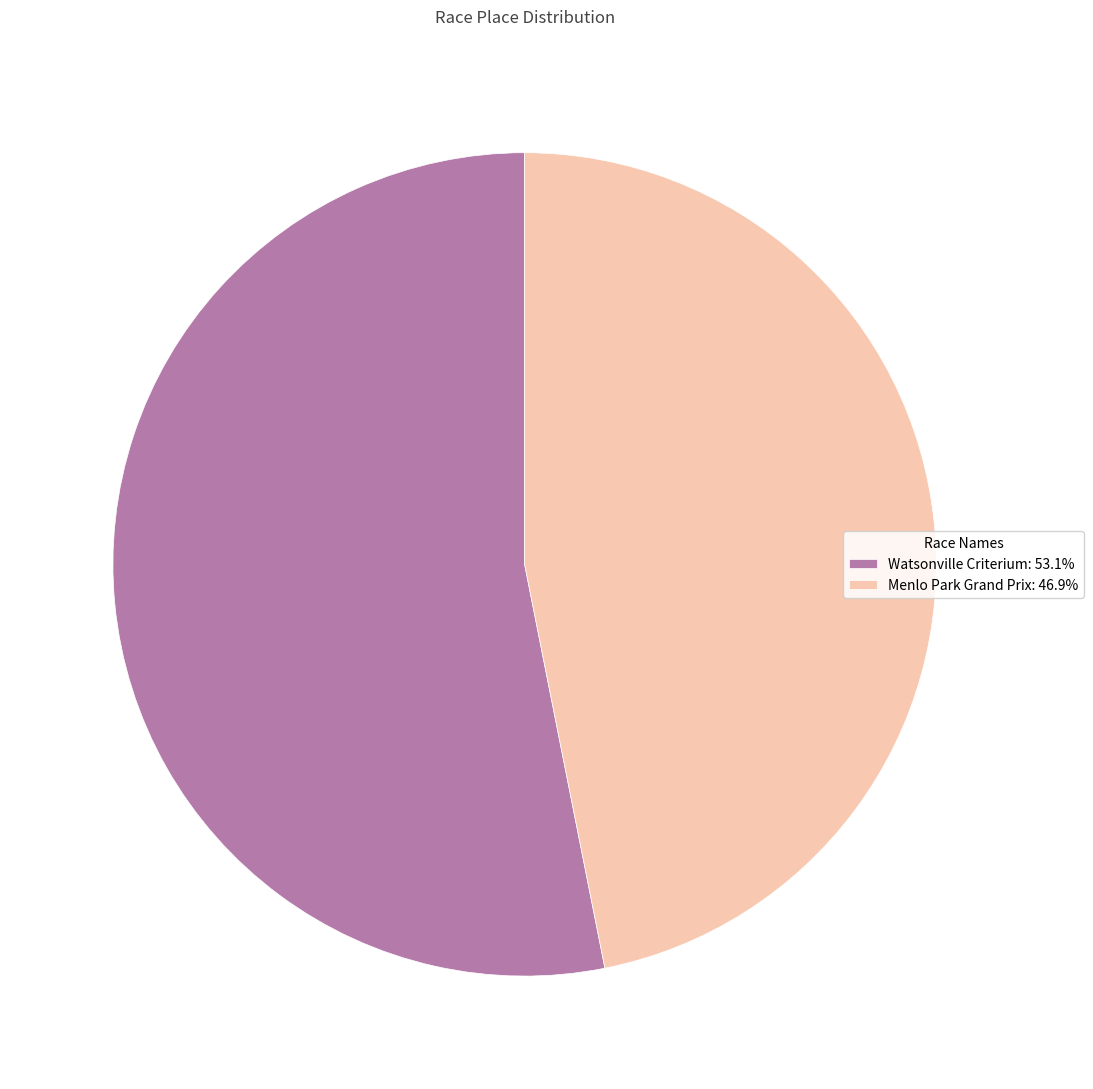

What is the ratio of the value at Menlo Park Grand Prix to the value at Watsonville Criterium?

0.9